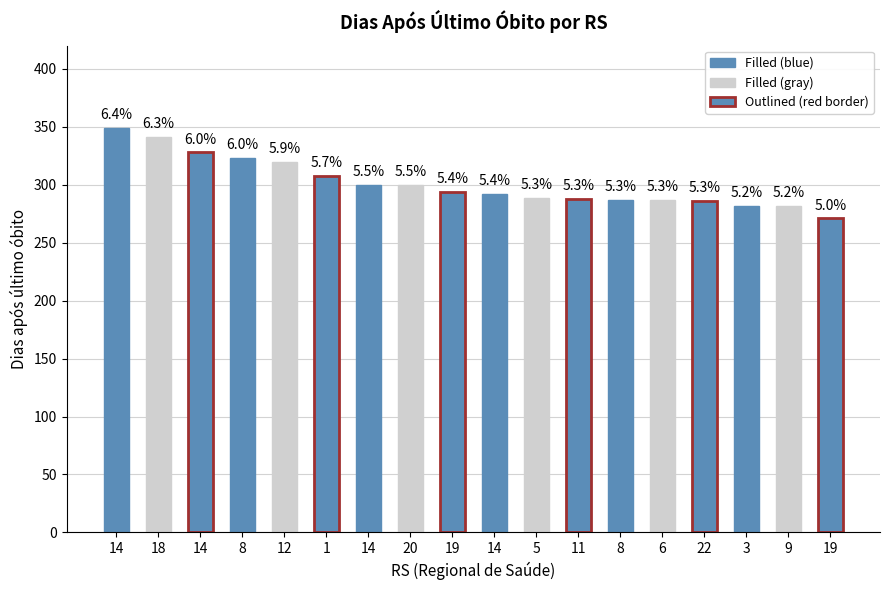

Which category has the lowest value across all series?

19